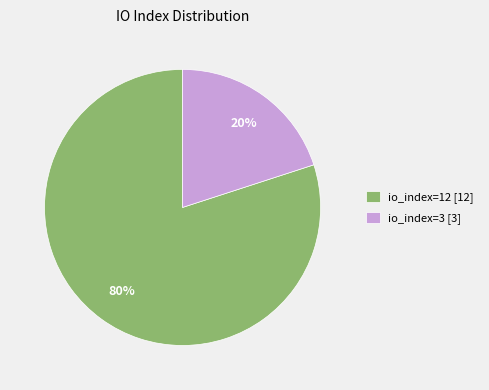

To the nearest percent, what percentage of the pie is io_index=3 [3]?

20%